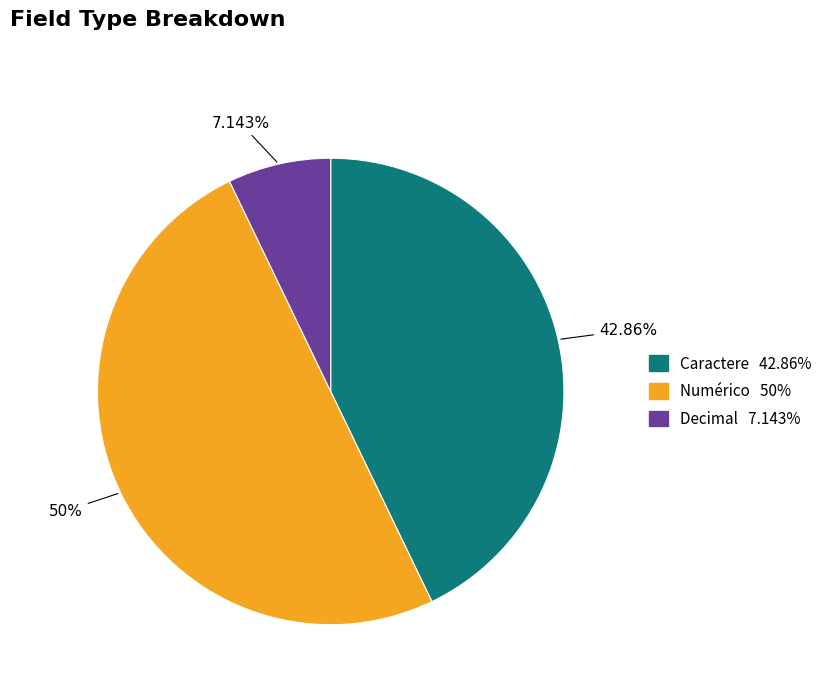

Does Caractere account for over 50% of the chart?

No